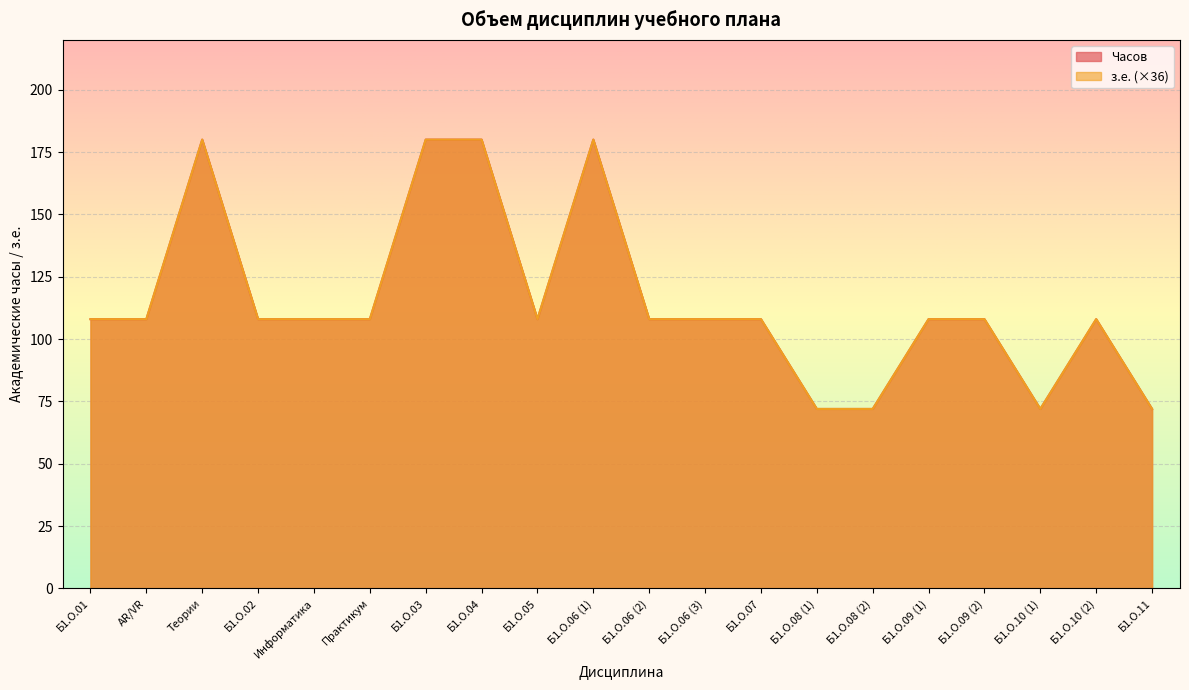

Is it true that з.е. equals 50 at Практикум?

False